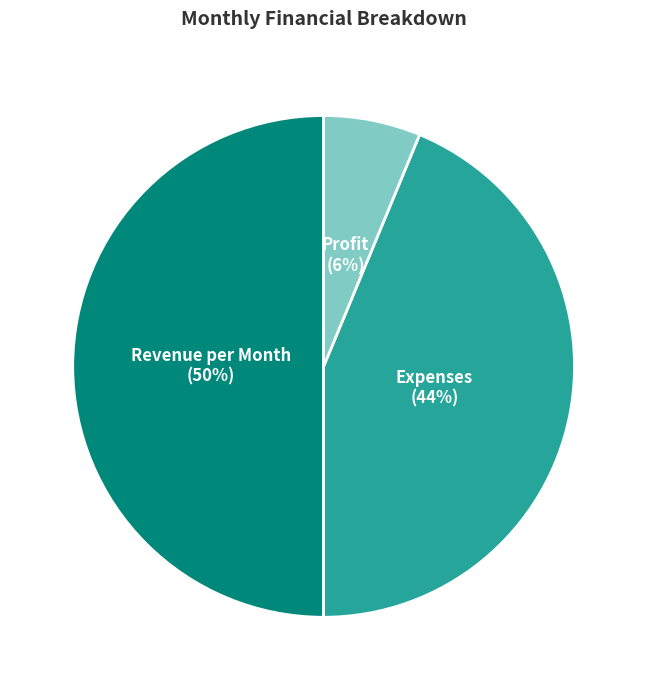

To the nearest percent, what percentage of the pie is Profit?

6%